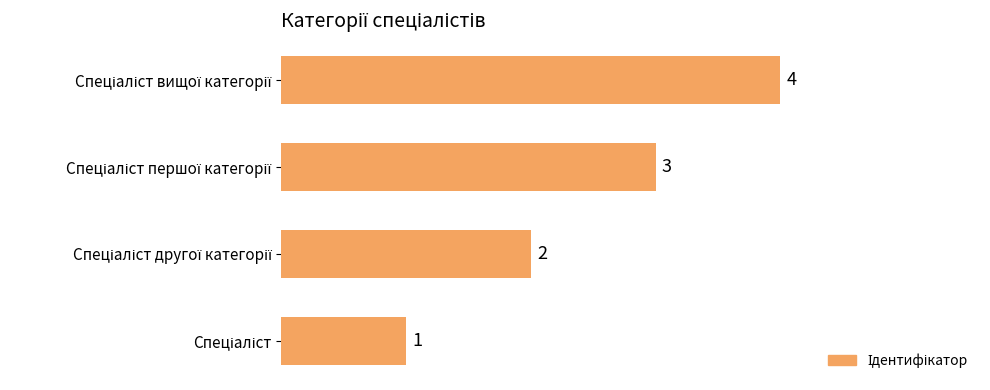

What is the maximum value shown in the chart?

4